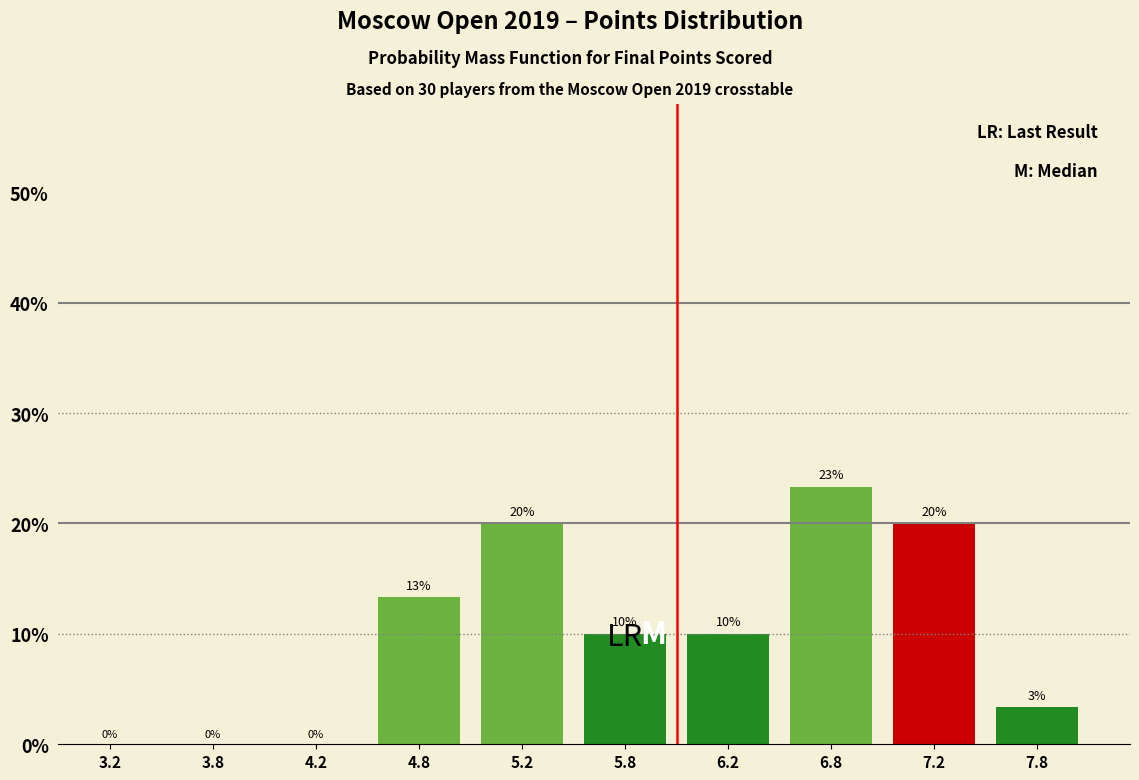

Over which range of the x-axis is the bar tallest?

6.5 to 7.0